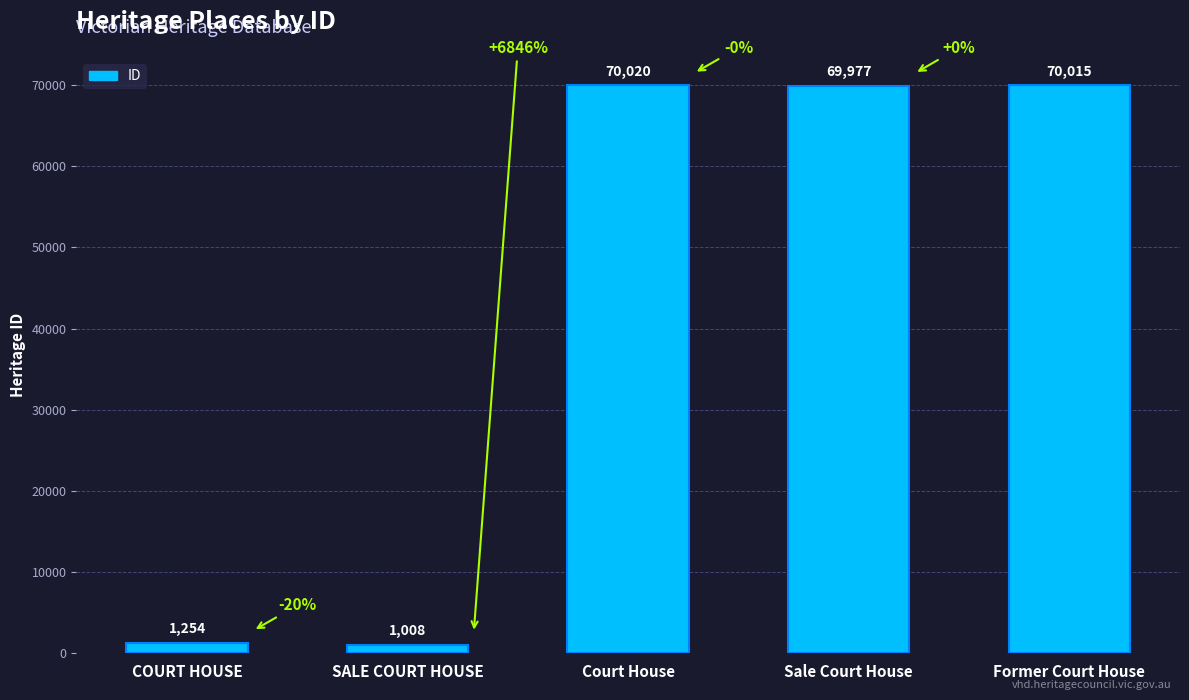

What is the sum of all values?

212274